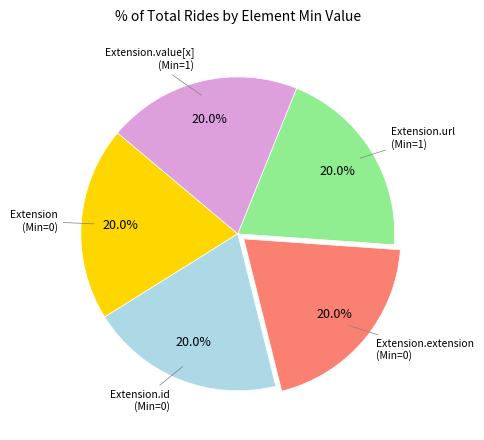

Does any single category account for the majority?

No